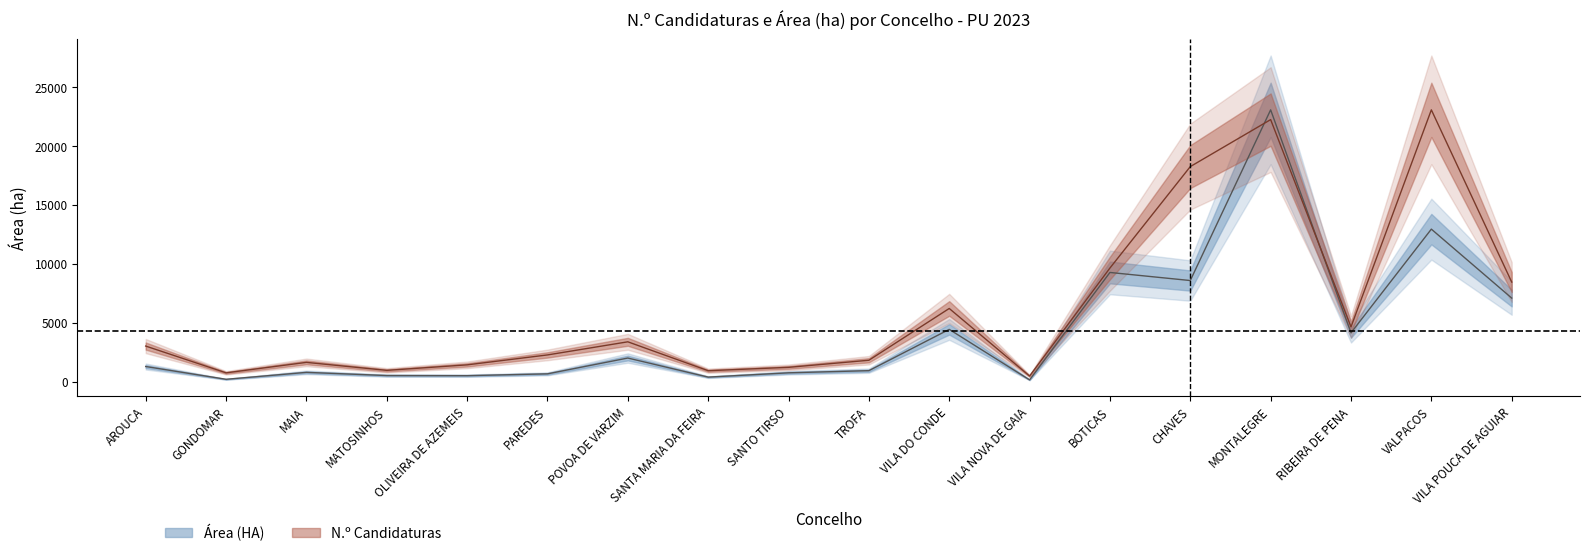

True or false: N.º Candidaturas (scaled) has a value of 1205.0 at SANTO TIRSO.

True